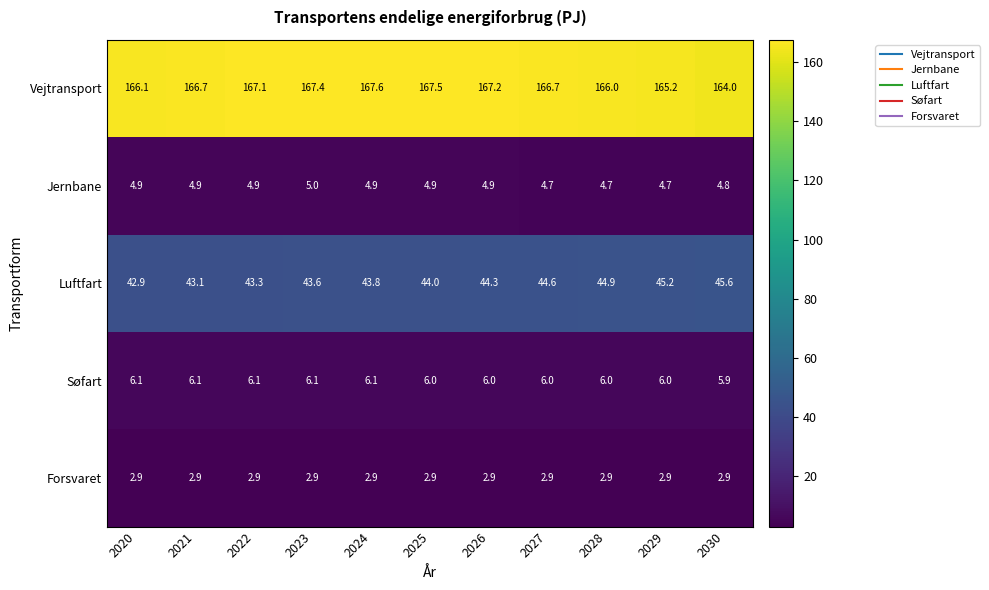

Read the Søfart value at 2020.

6.1